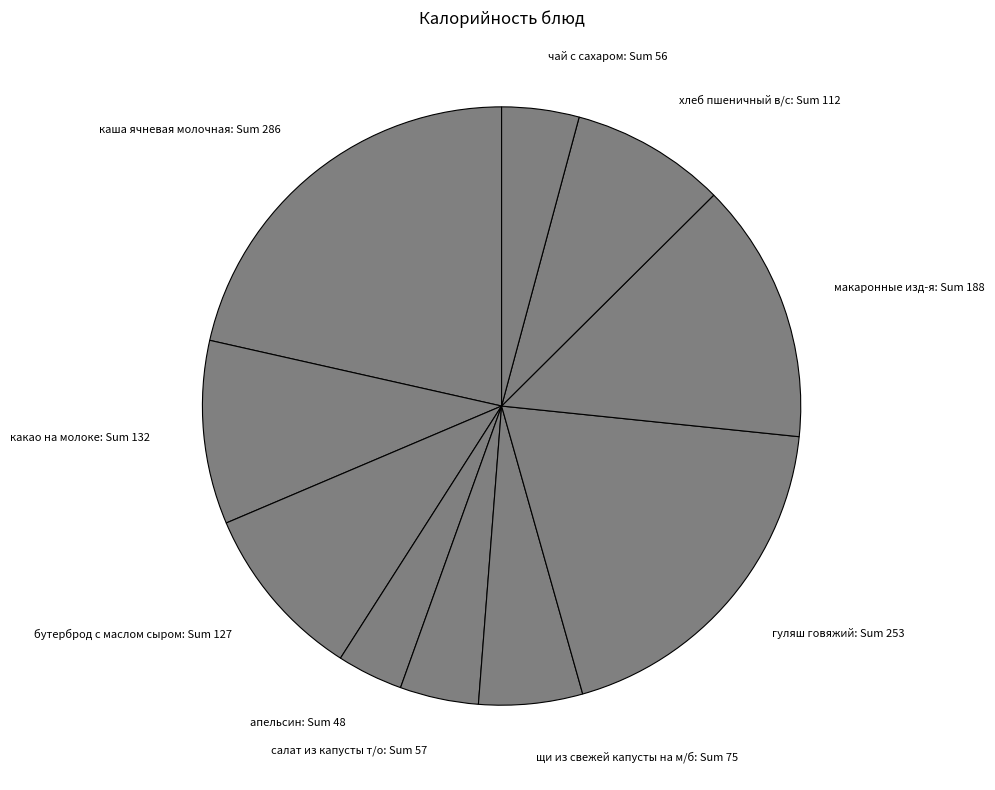

True or false: салат из капусты т/о accounts for 11% of the total.

False